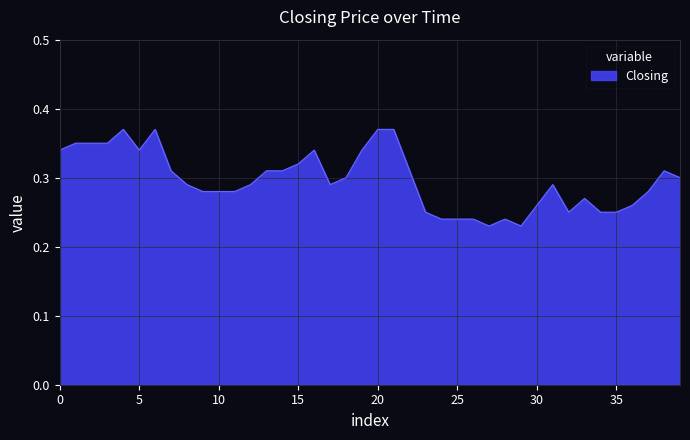

The chart shows a value of 0.1 at 35. True or false?

False